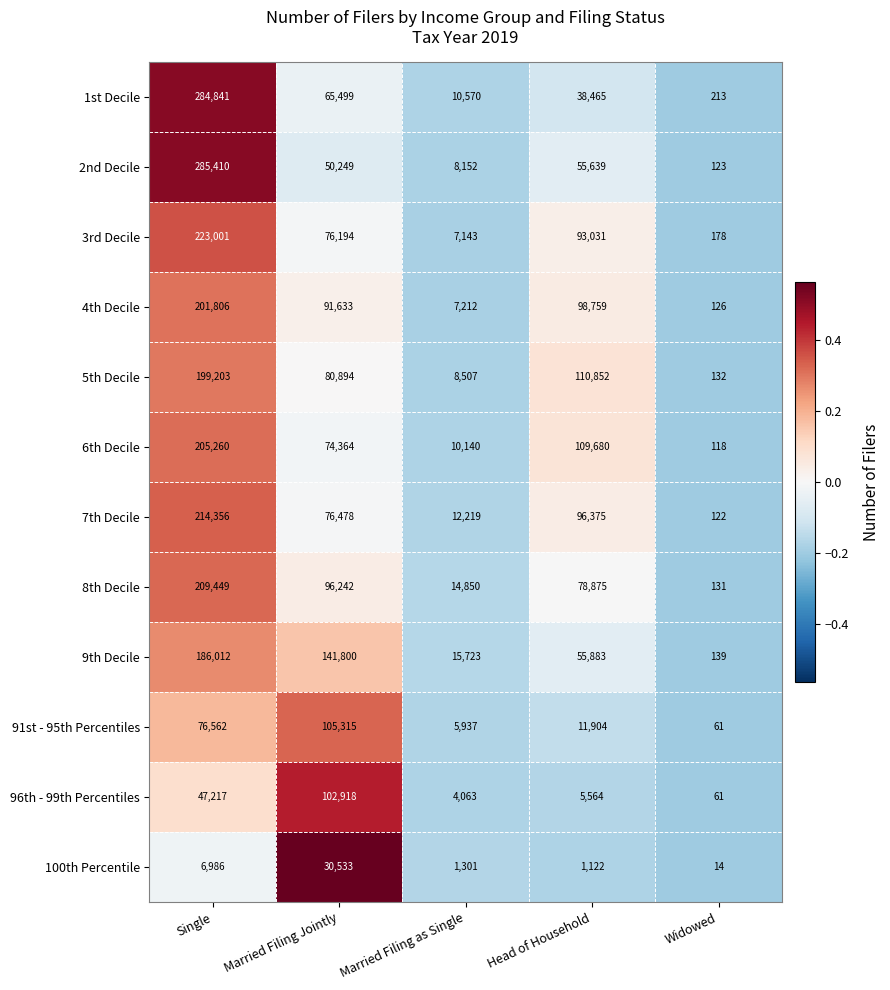

At how many categories does at least one series exceed 102980?

3